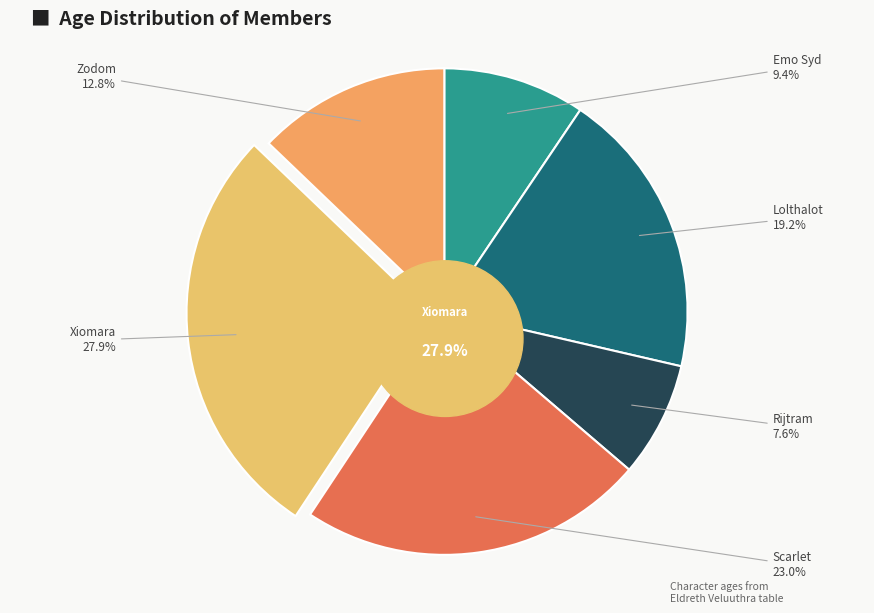

Is it true that Rijtram is 8% of the pie?

True